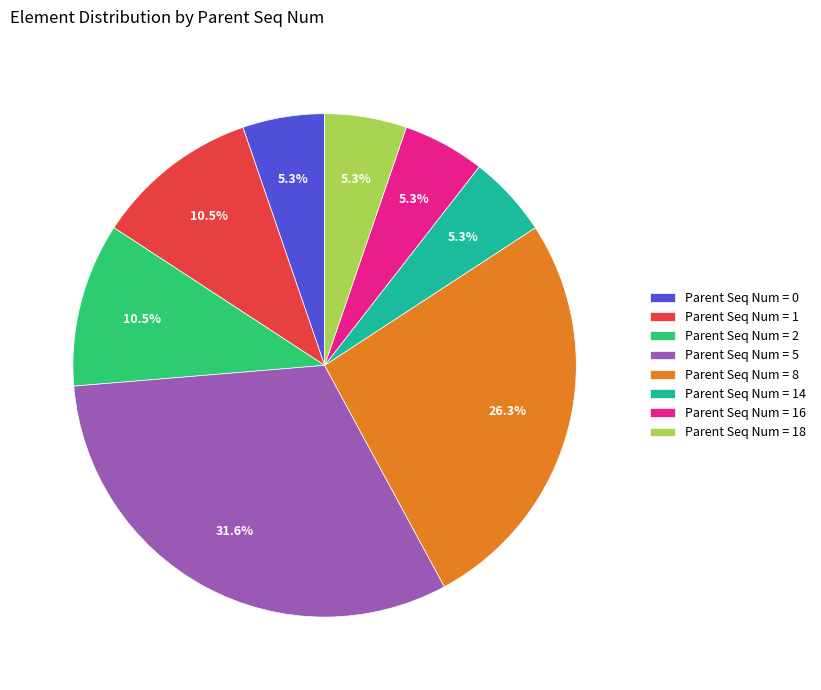

Which slice is the largest?

Parent Seq Num = 5